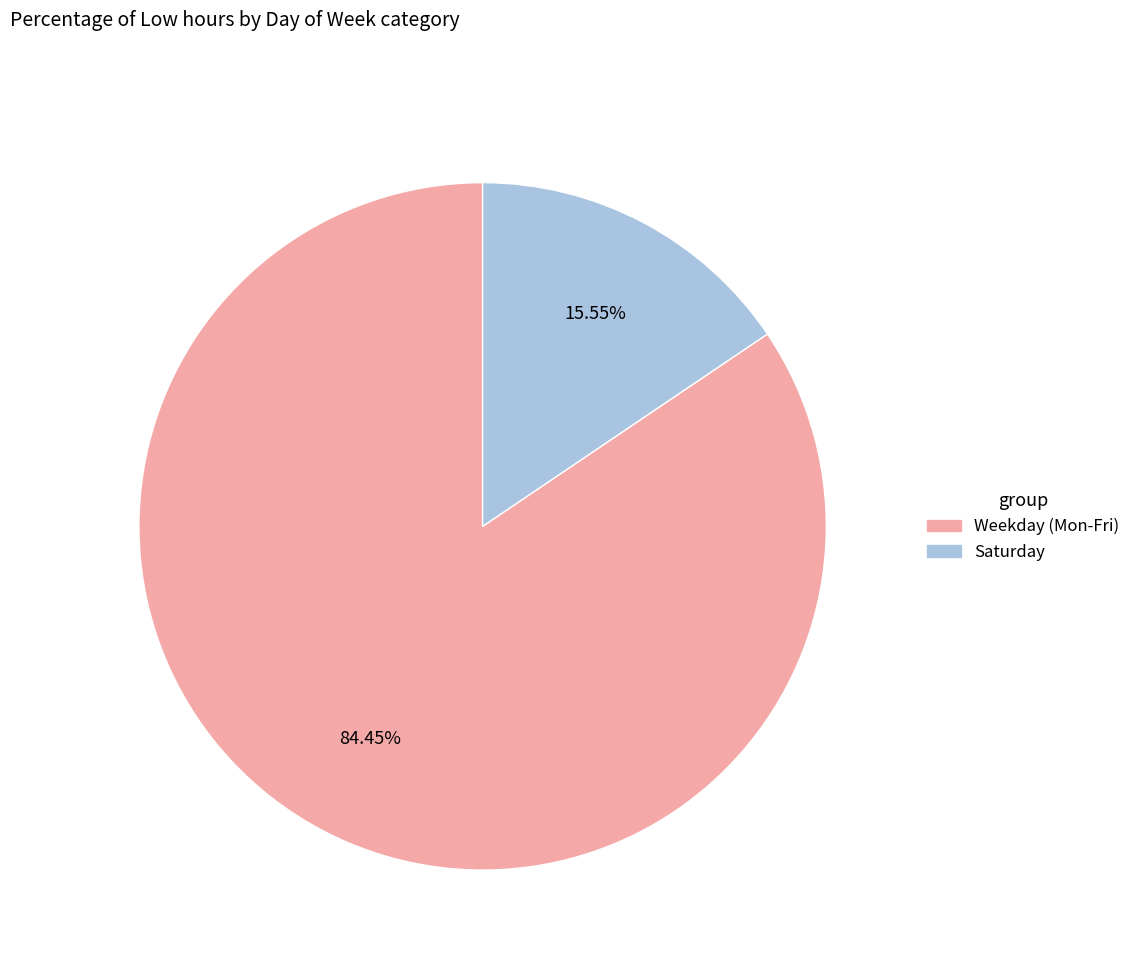

How many segments does this pie chart have?

2